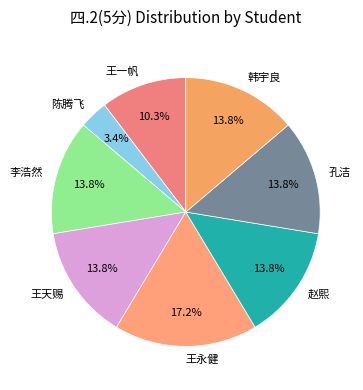

Does 李浩然 represent more than half of the total?

No